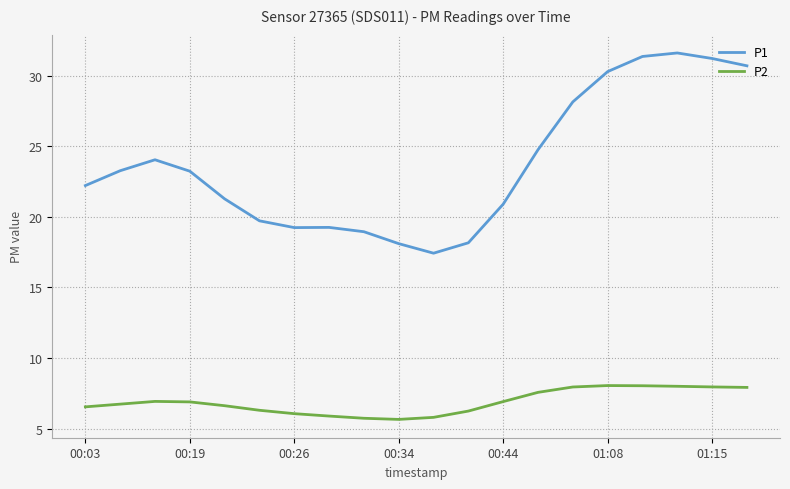

True or false: P2 and P1 intersect in this chart.

False